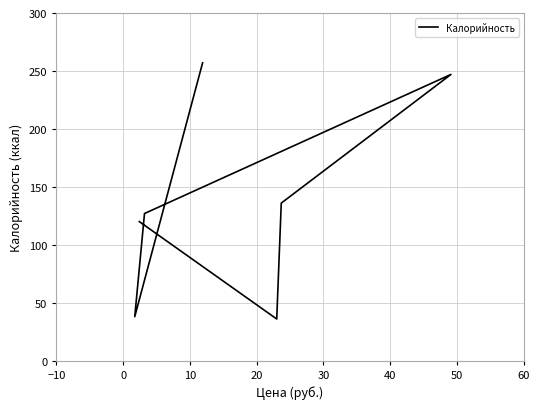

How many points are higher than both their immediate neighbors (excluding endpoints)?

1